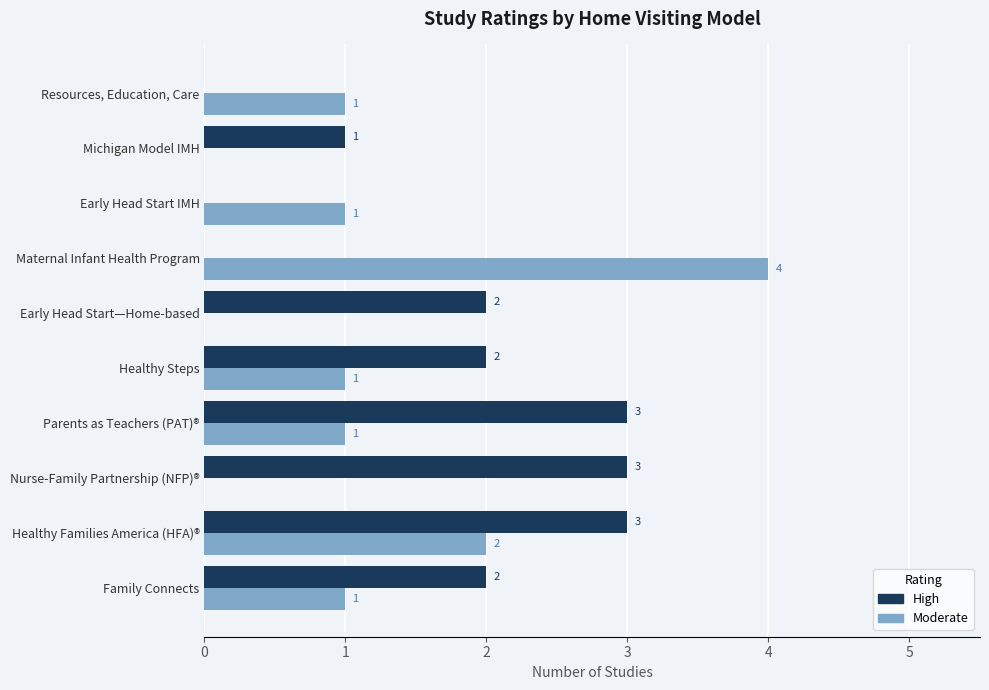

At which category is the sum across all series the highest?

Healthy Families America (HFA)®